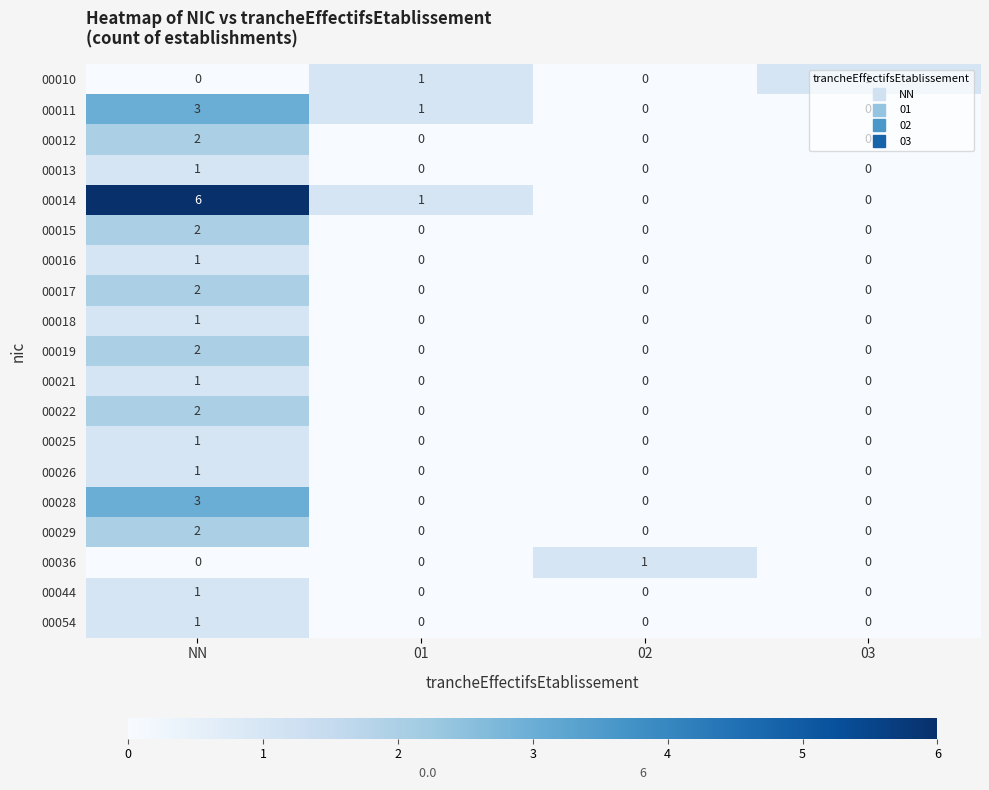

At which category is the sum across all series the highest?

NN